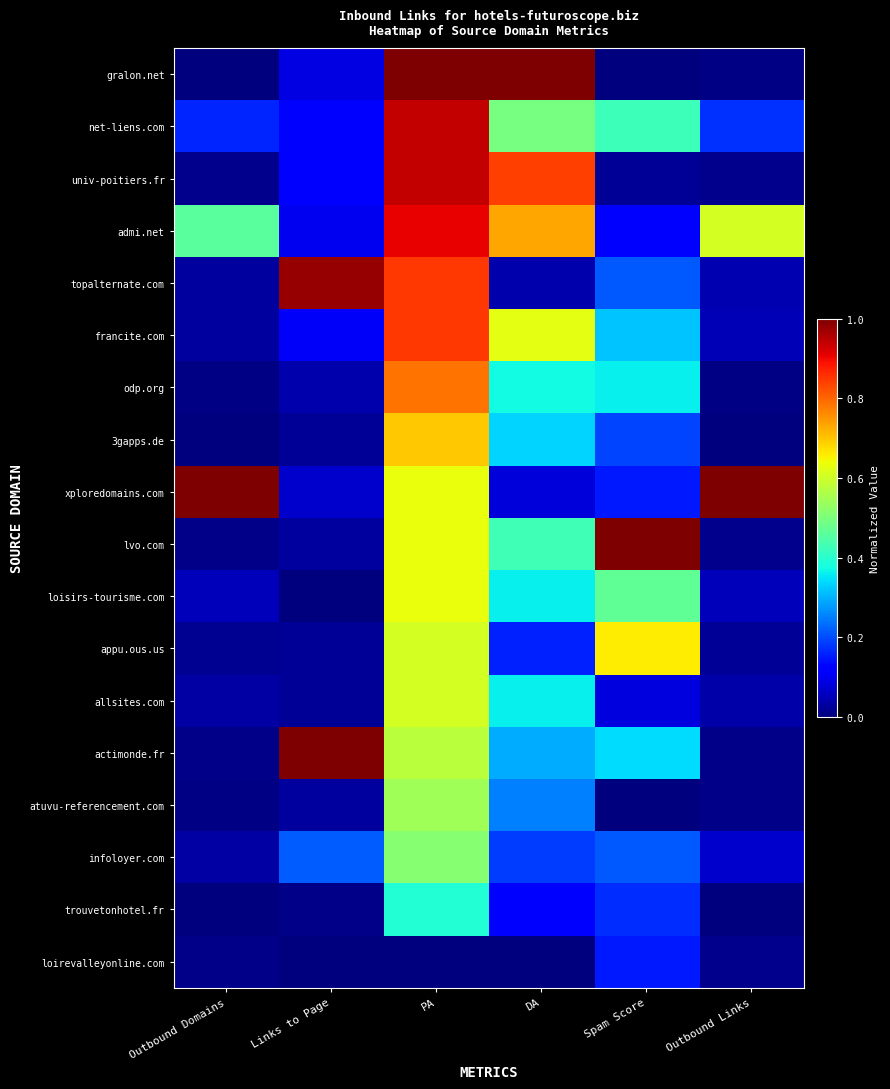

Which series has the largest total across all categories?

admi.net